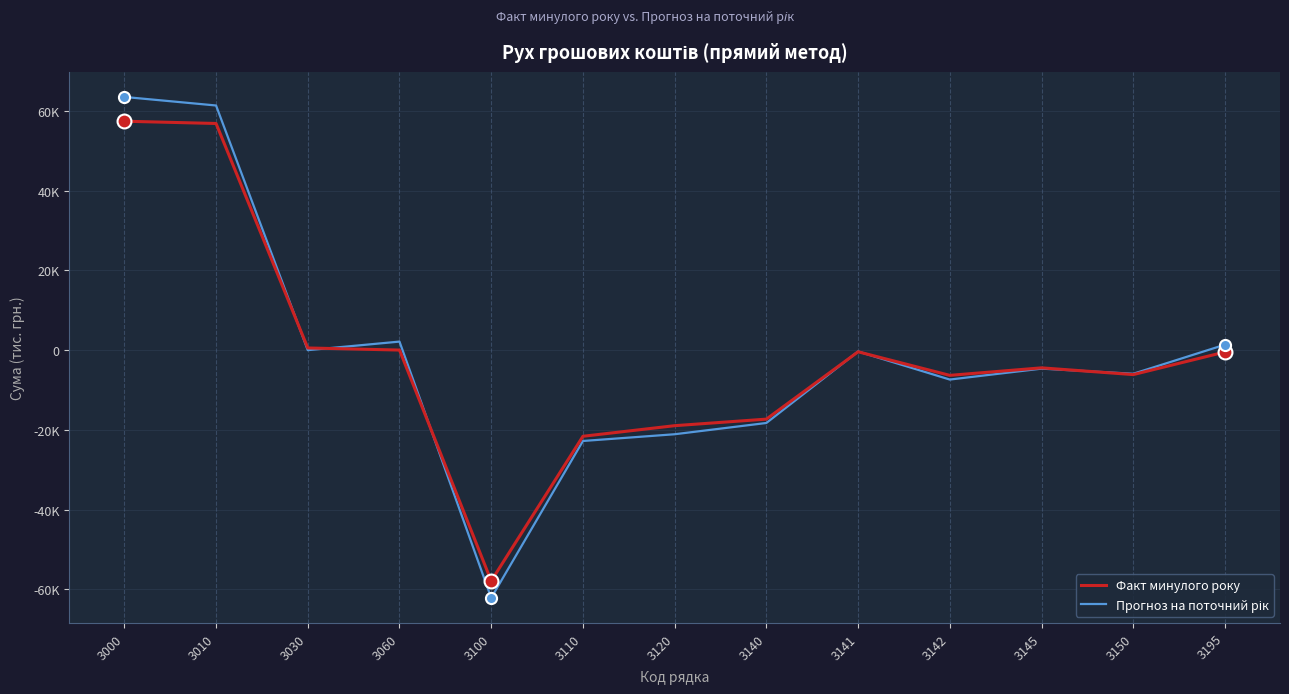

Does the chart display data point markers on the line(s)?

No